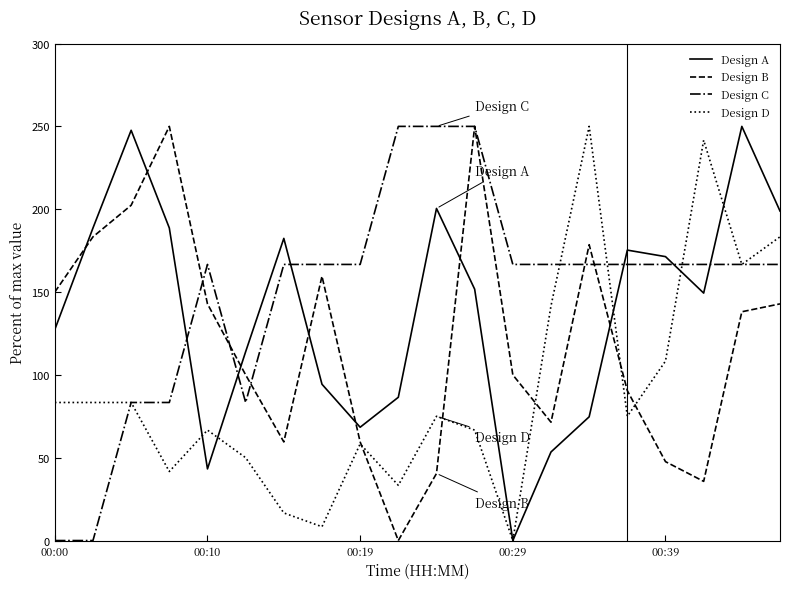

What is the maximum value for Design A?

250.0